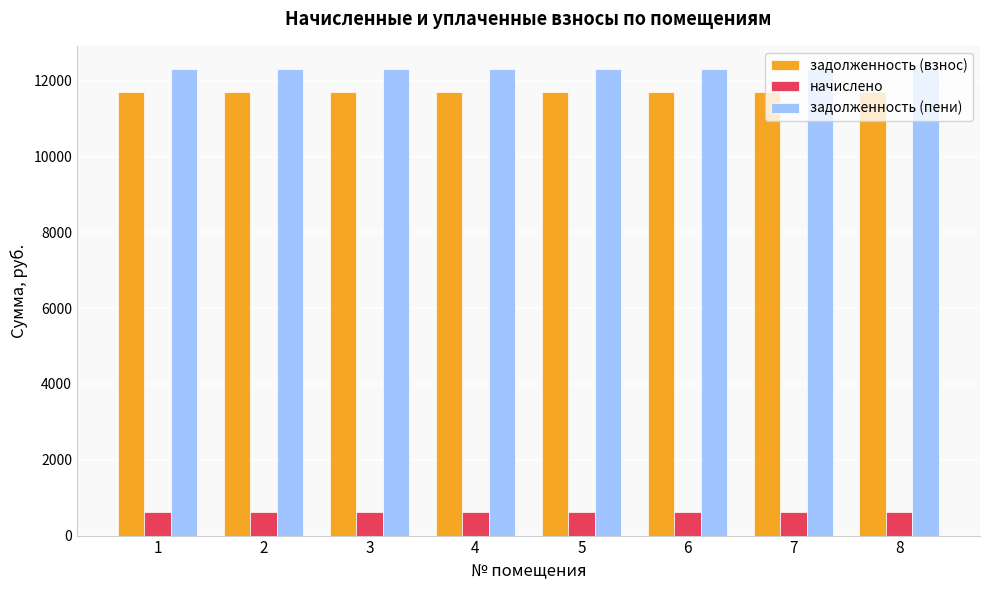

Is the value of начислено at 1 greater than the value of задолженность (пени) at 2?

No